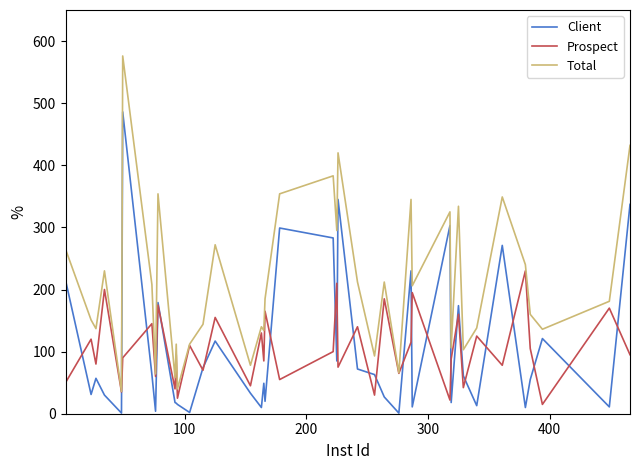

True or false: Total and Client cross at least once.

False